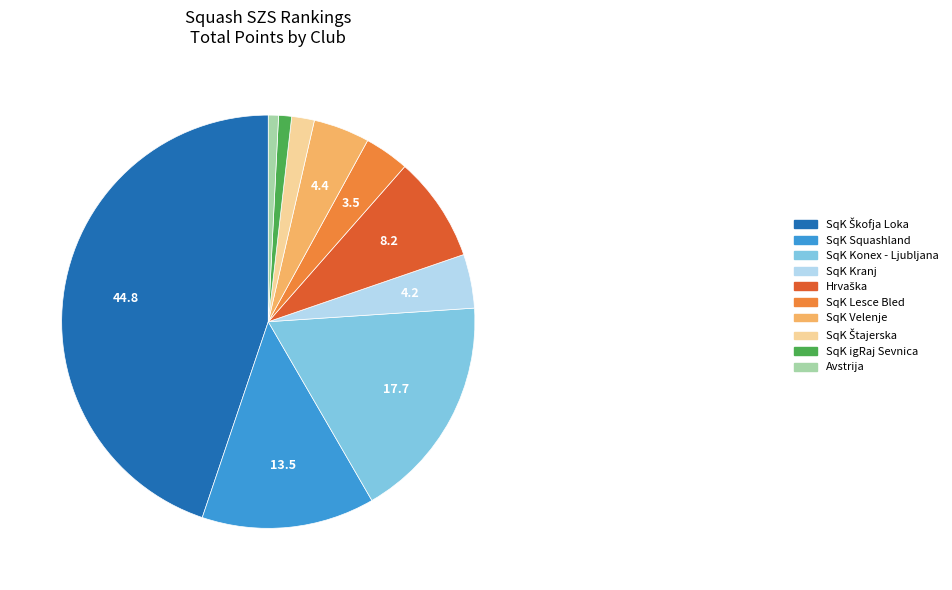

Is the sum of SqK Velenje and Avstrija greater than half?

No